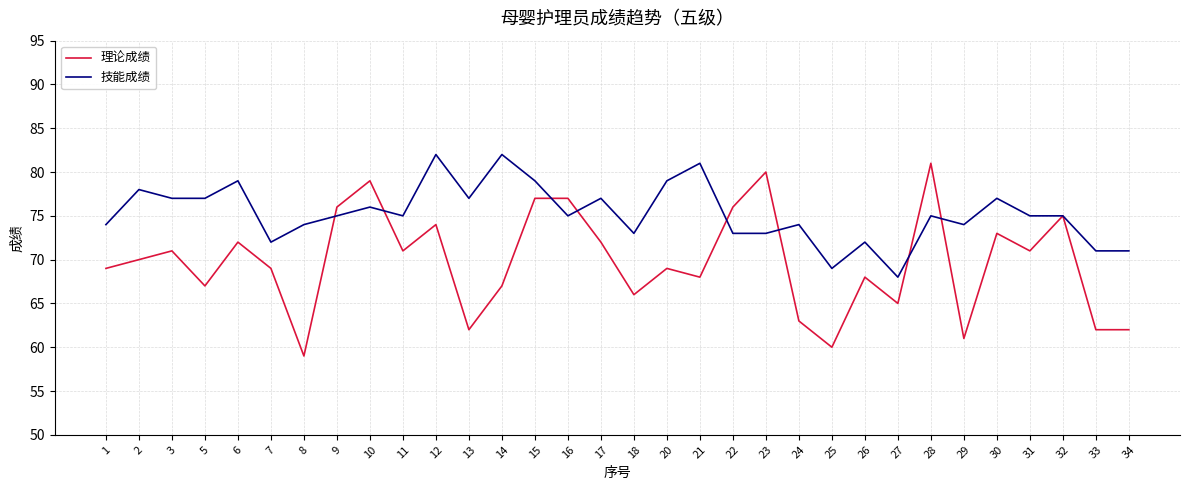

Which series has the widest spread of values?

理论成绩